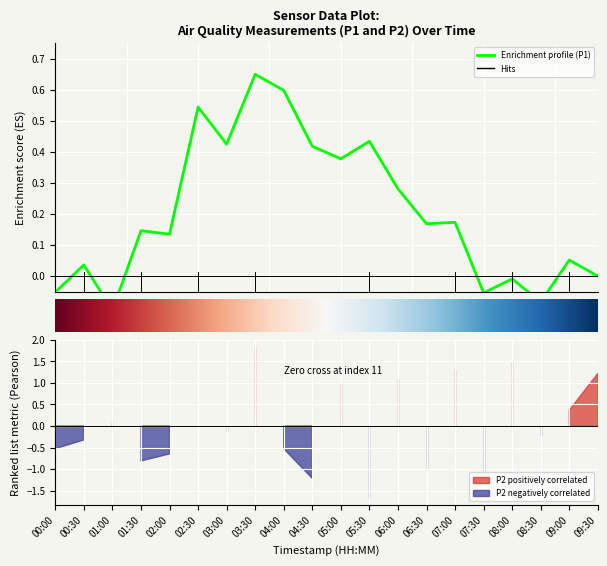

True or false: P1 and P2 intersect in this chart.

False